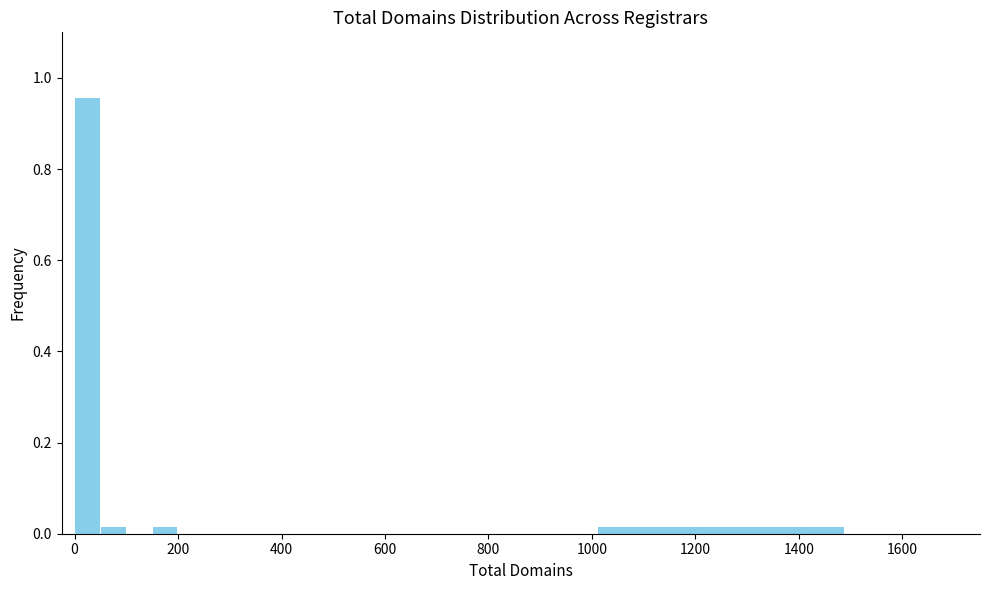

Around what value on the x-axis is the tallest bar? Give the approximate position of its centre, as read against the axis.

20